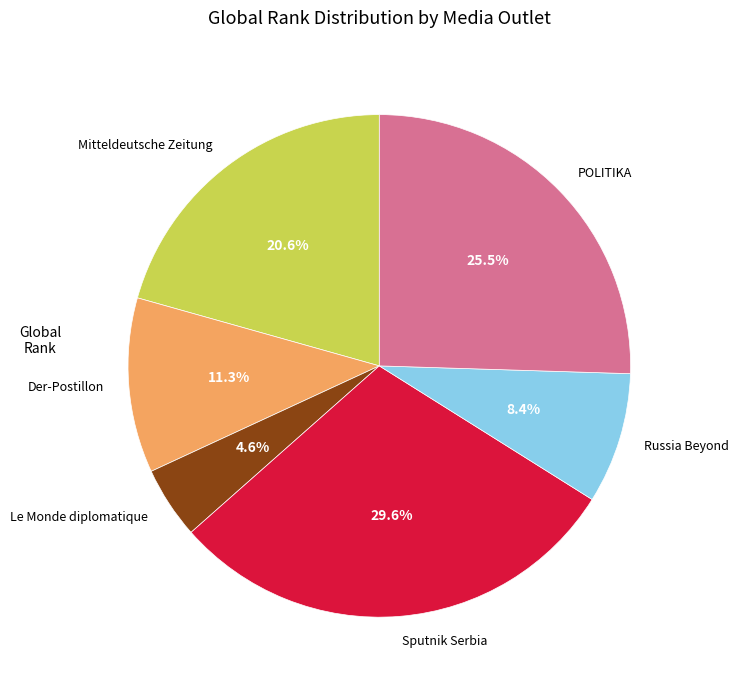

Which slice is the smallest?

Le Monde diplomatique